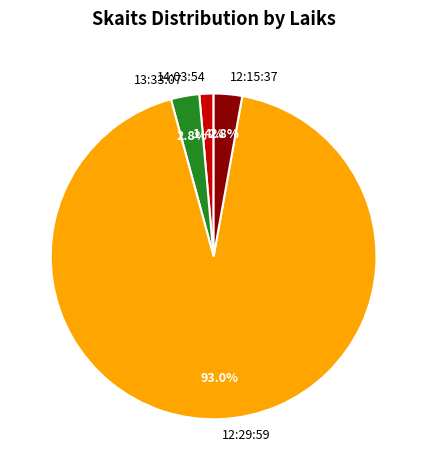

To the nearest percent, what is the difference between the 12:29:59 and 12:15:37 slice percentages?

90%